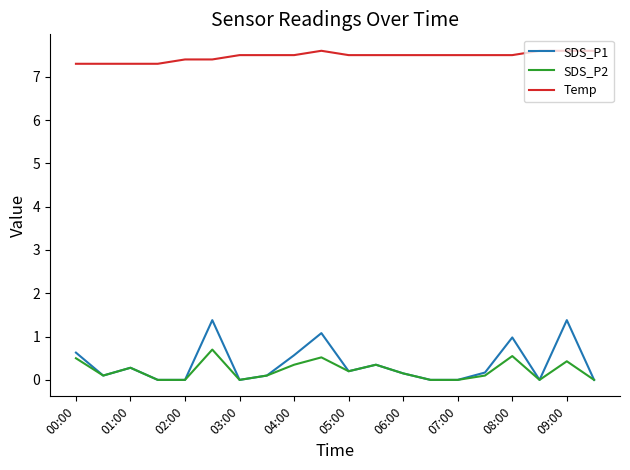

True or false: Temp and SDS_P1 cross at least once.

False